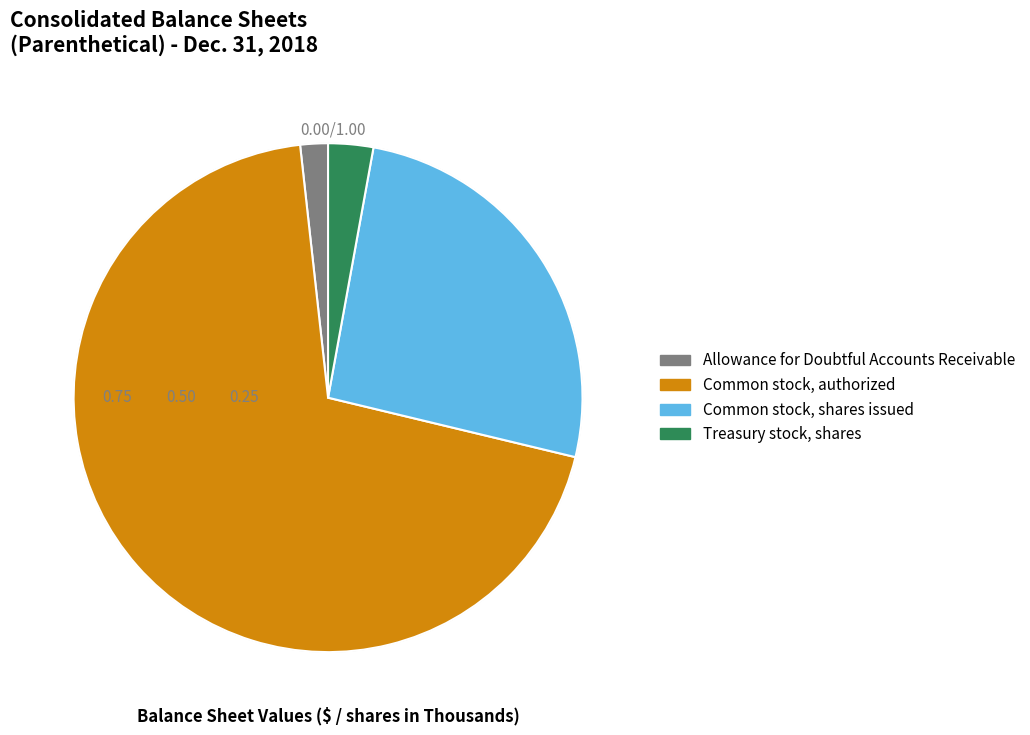

What is the smallest slice in the pie chart?

Allowance for Doubtful Accounts Receivable